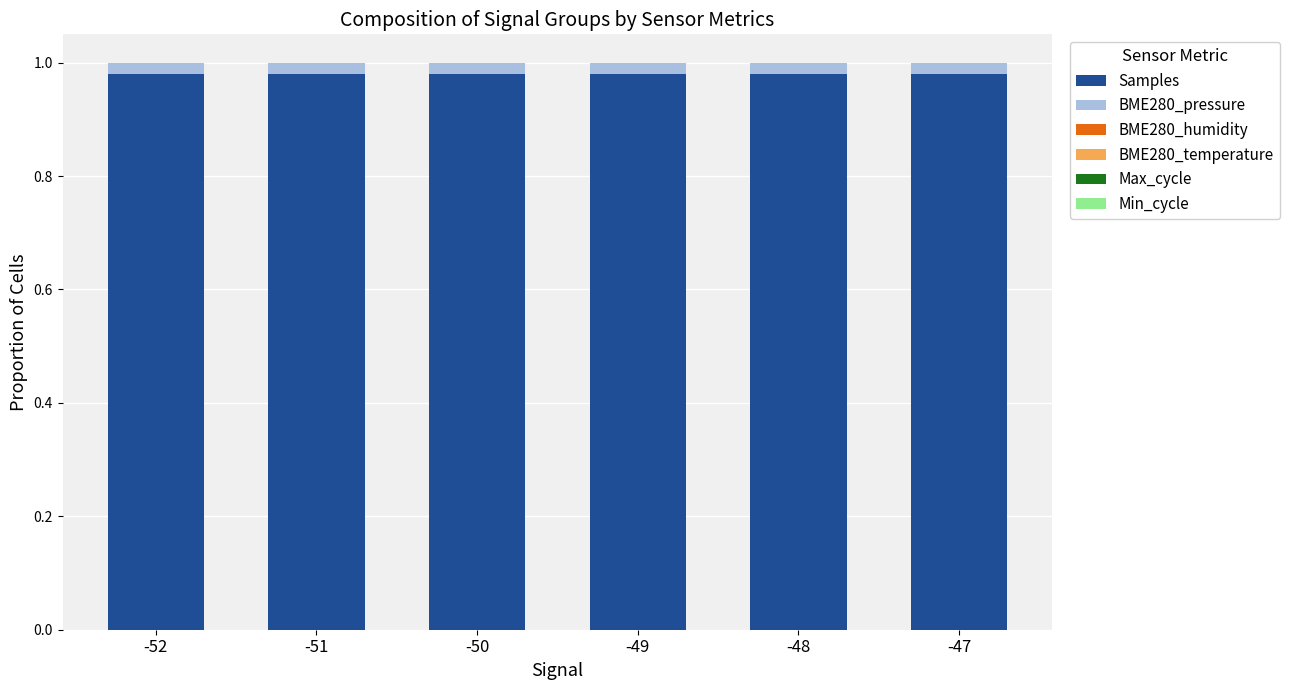

The value of Samples at -51 is 1.5. True or false?

False